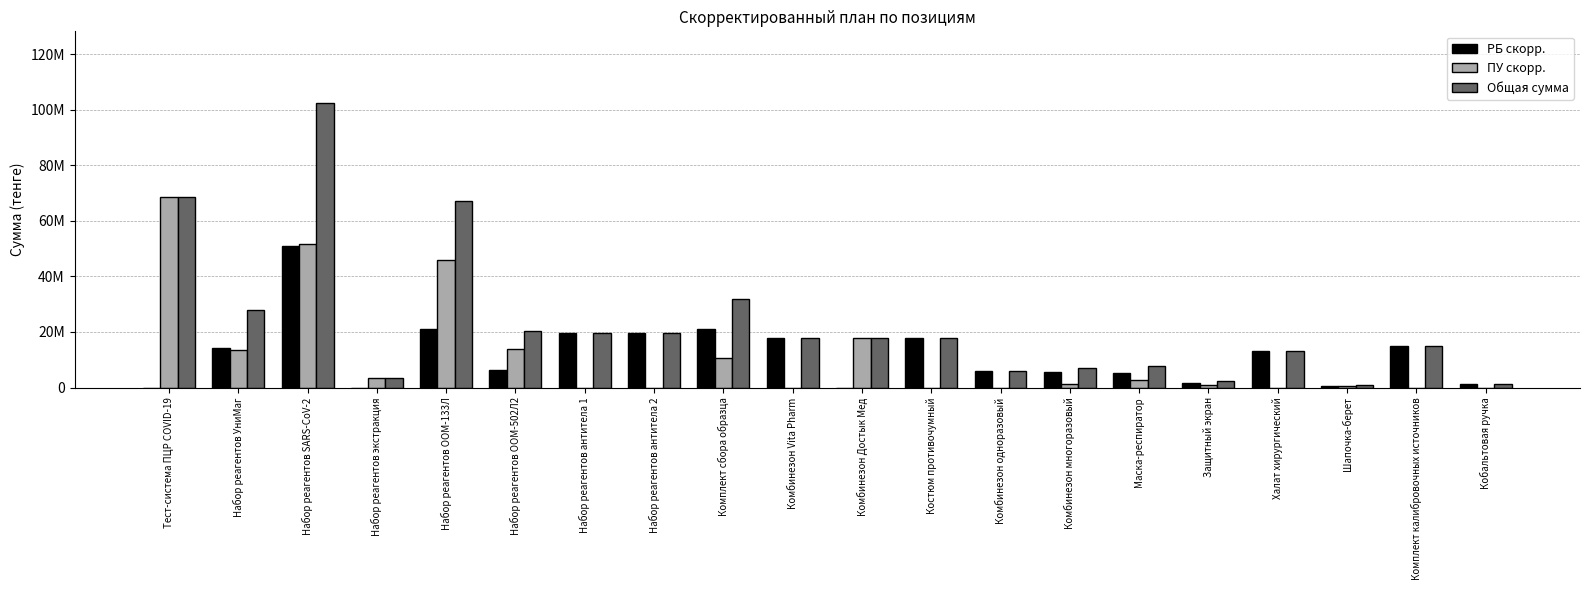

Reading right to left, list all the values displayed in this chart.

РБ скорр.: 1114000	14896000	480000	13000000	1750000	5200000	5600000	6000000	18000000	0	18000000	21186000	19500000	19500000	6340000	20930000	0	50922000	14341600	0
ПУ скорр.: 0	0	420000	0	750000	2600000	1400000	0	0	18000000	0	10593000	0	0	13948000	46046000	3534000	51660000	13632400	68460000
Общая сумма: 1114000	14896000	900000	13000000	2500000	7800000	7000000	6000000	18000000	18000000	18000000	31779000	19500000	19500000	20288000	66976000	3534000	102582000	27974000	68460000